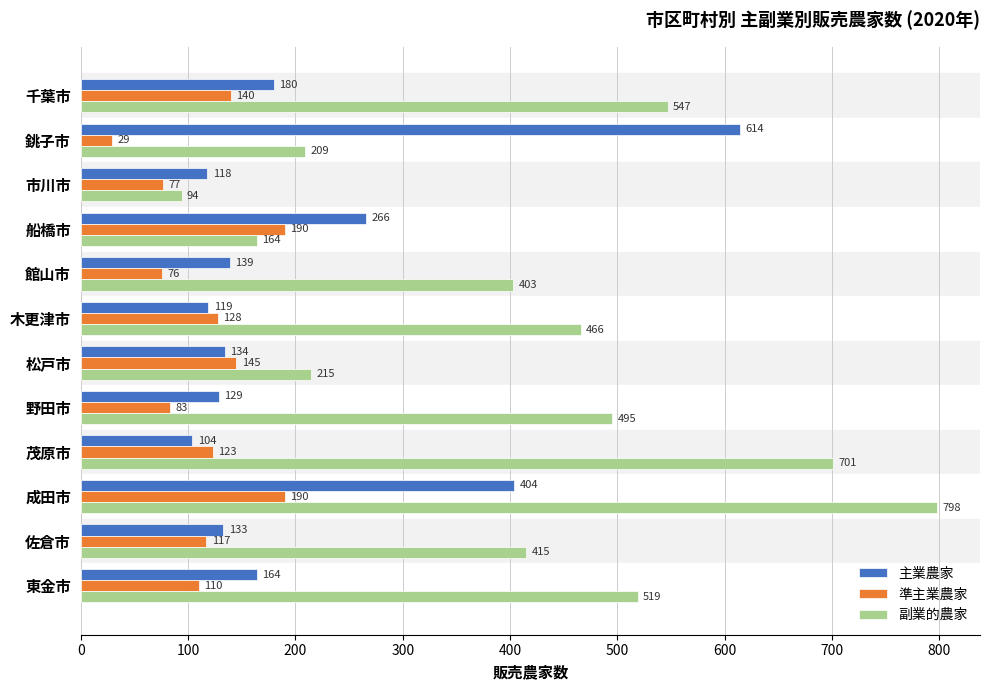

The 主業農家 series shows 43 at 千葉市. True or false?

False